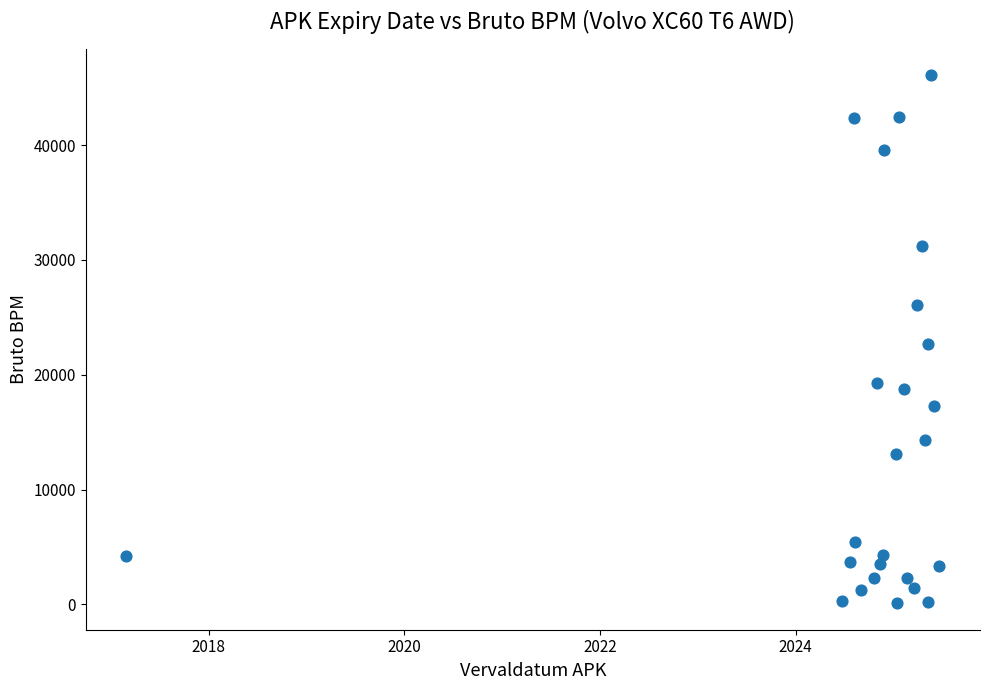

What is the range of Y values (max minus min)?

46032